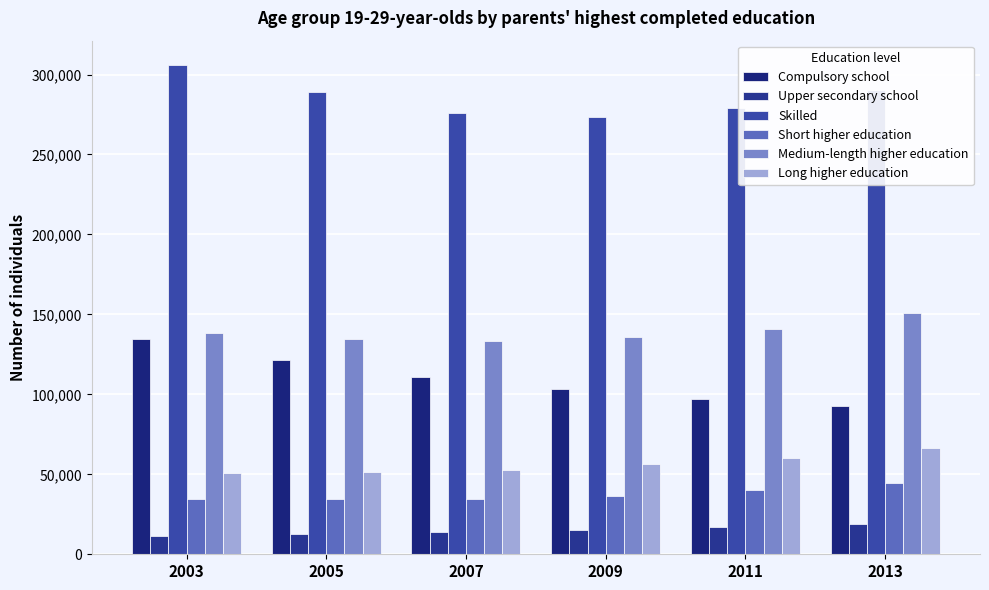

Between 2009 and 2013, which series saw the biggest shift?

Skilled